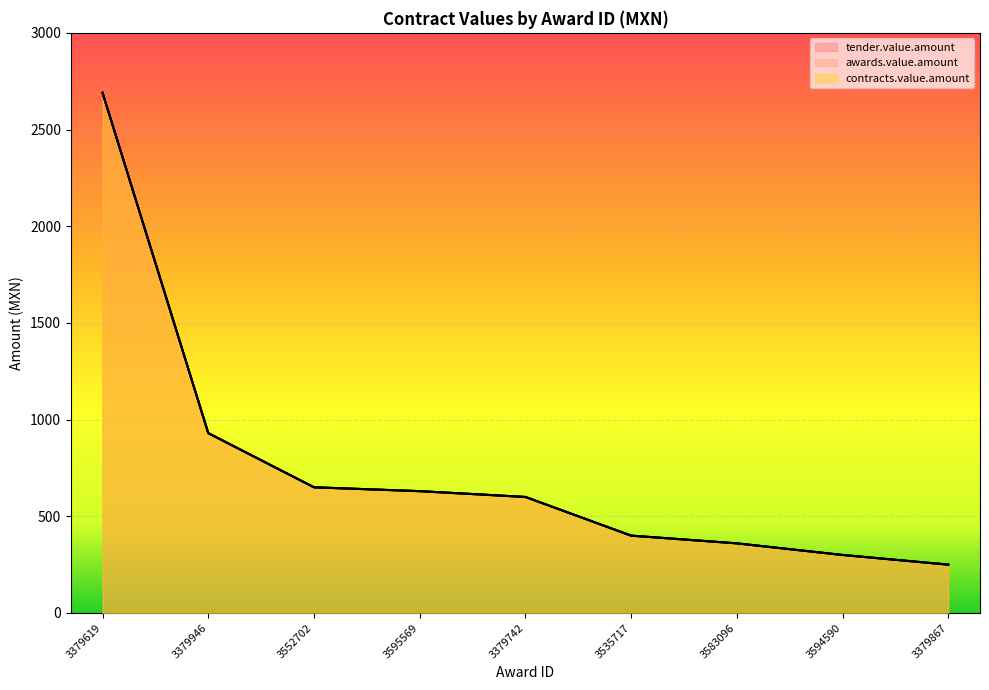

What is the label of the 4th point from the right?

3535717